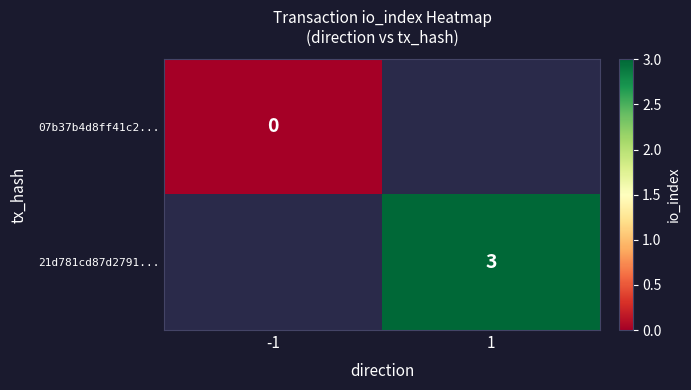

The 21d781cd87d2791... series shows 1 at 1. True or false?

False